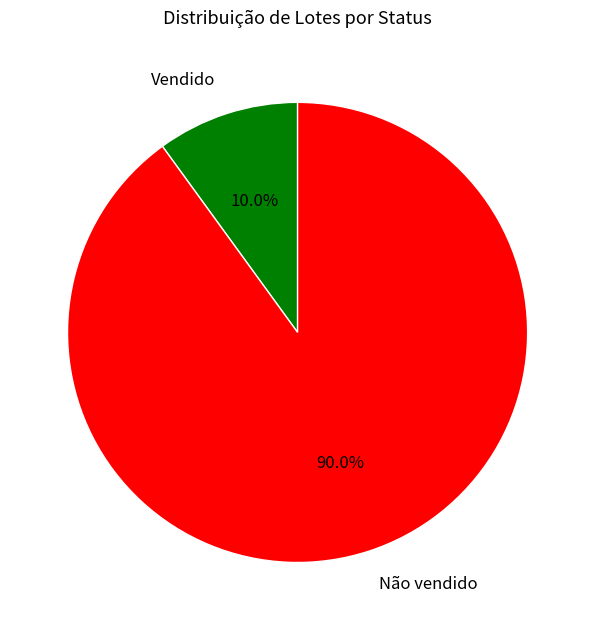

Do Vendido and Não vendido together represent more than half of the pie?

Yes